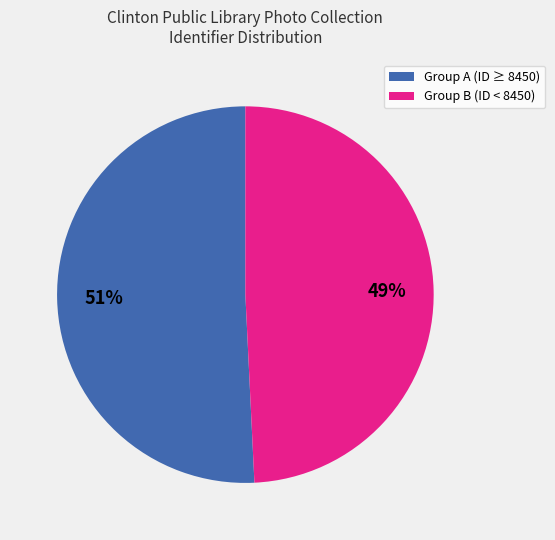

Is there a majority slice in this chart?

Yes